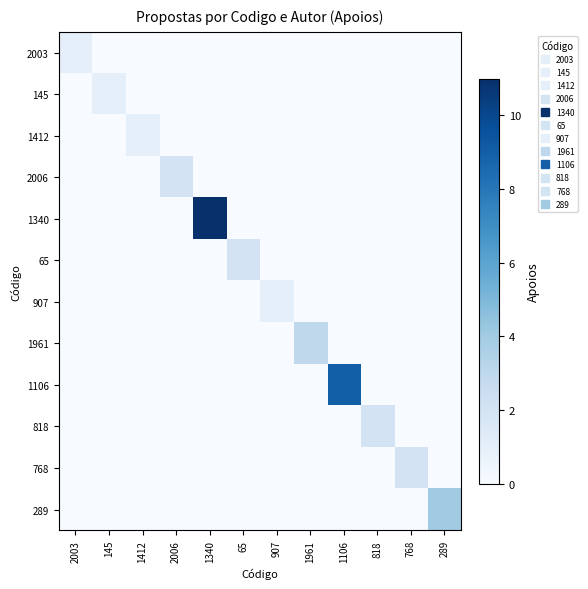

Which series has the largest total across all categories?

1340